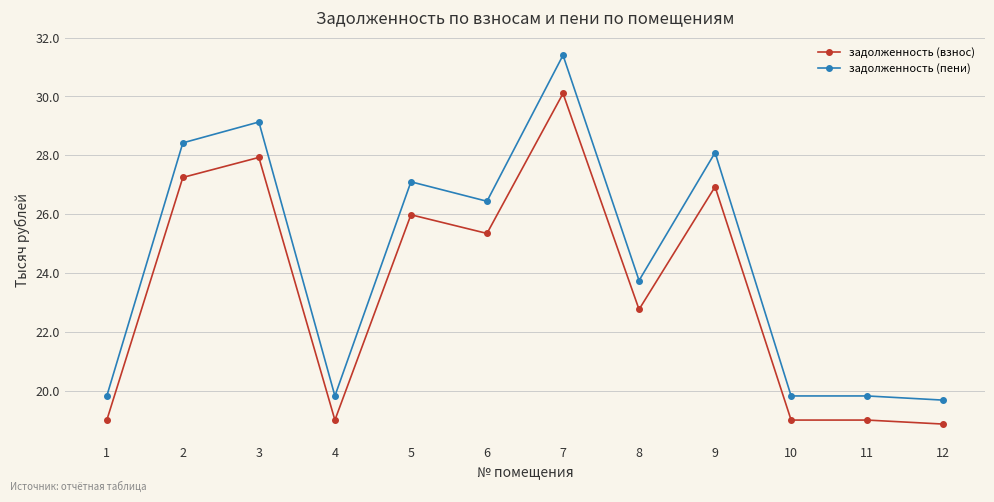

Which series has the largest total across all categories?

задолженность (пени)